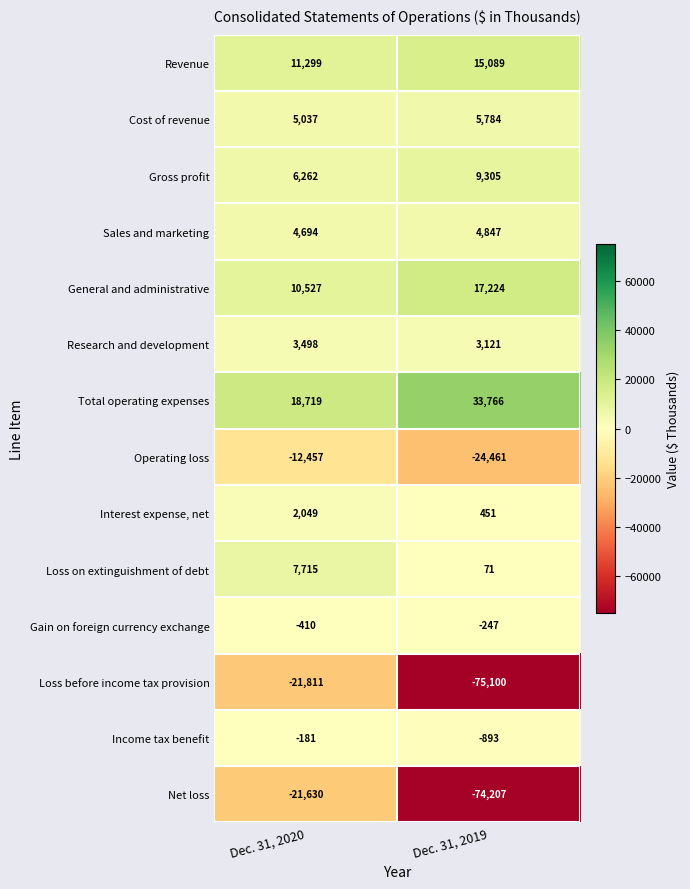

Which series has the largest total across all categories?

Total operating expenses